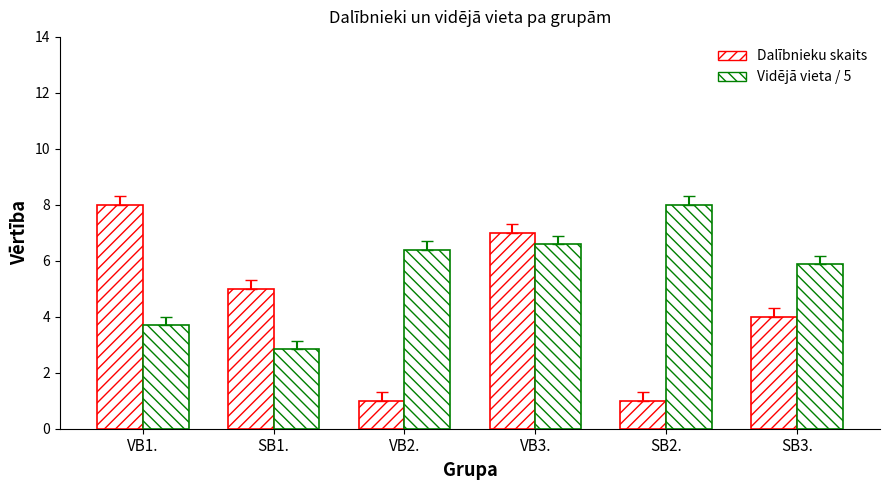

What is the value of the Dalībnieku skaits bar at the 3rd from the left?

1.0